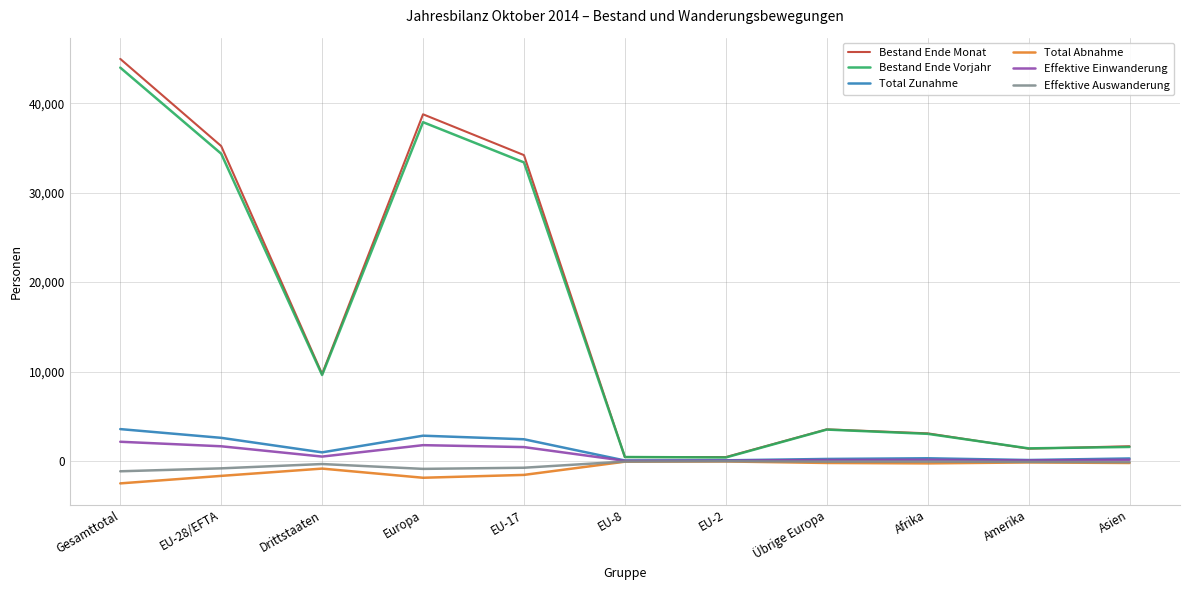

In Effektive Einwanderung, how many points are lower than both neighbors (excluding endpoints)?

3